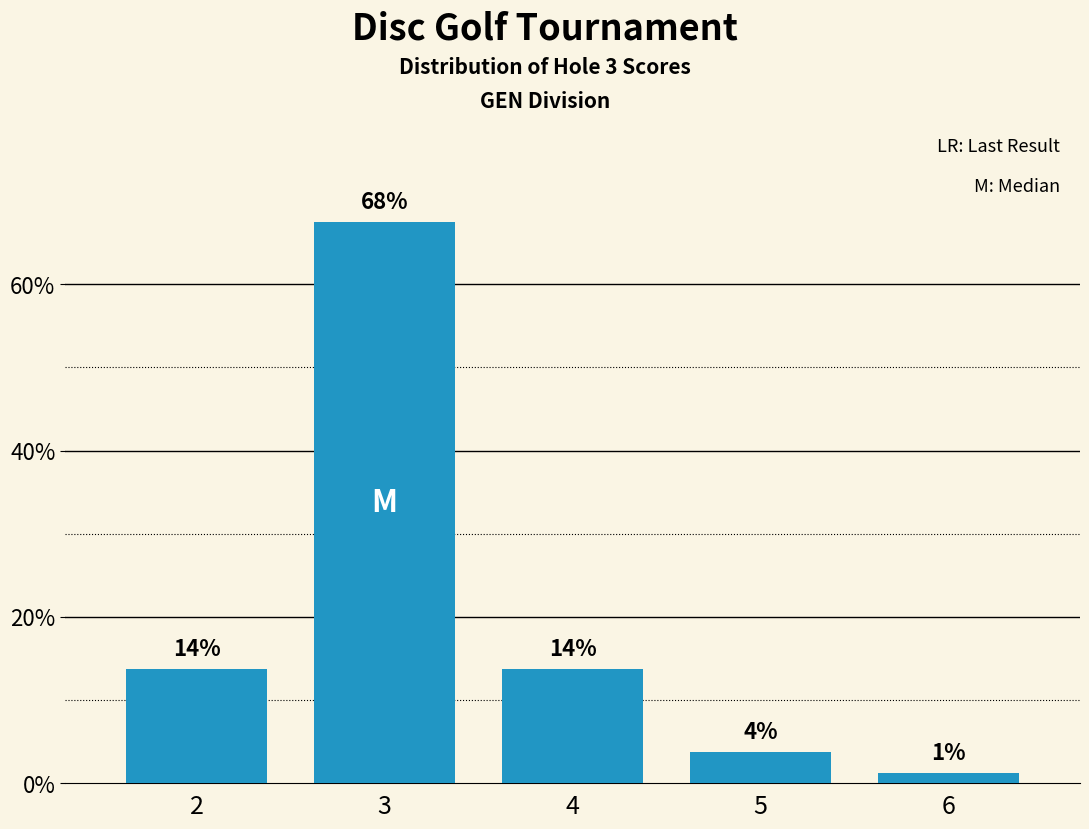

List the labels in order of value, smallest first.

6, 5, 2, 4, 3